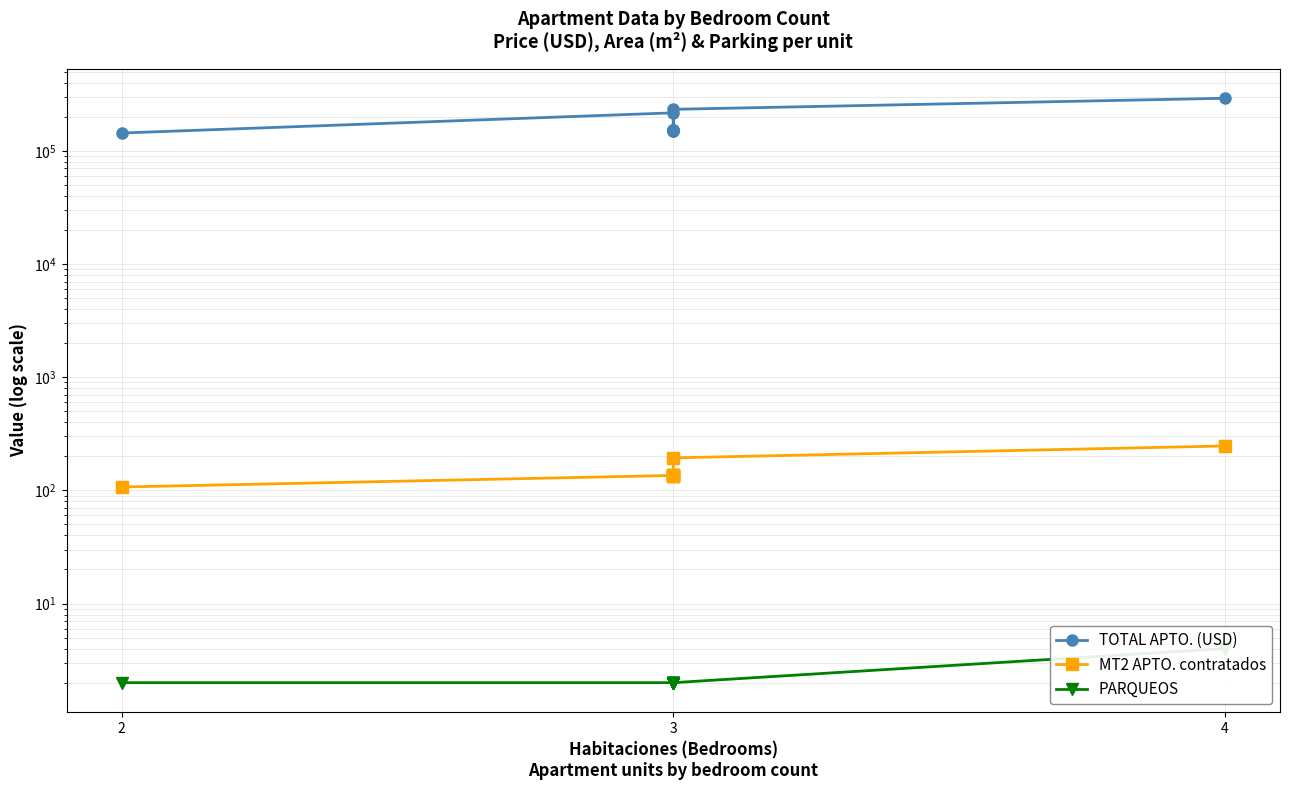

What is the spread (max minus min) of values at 3?

216461.5